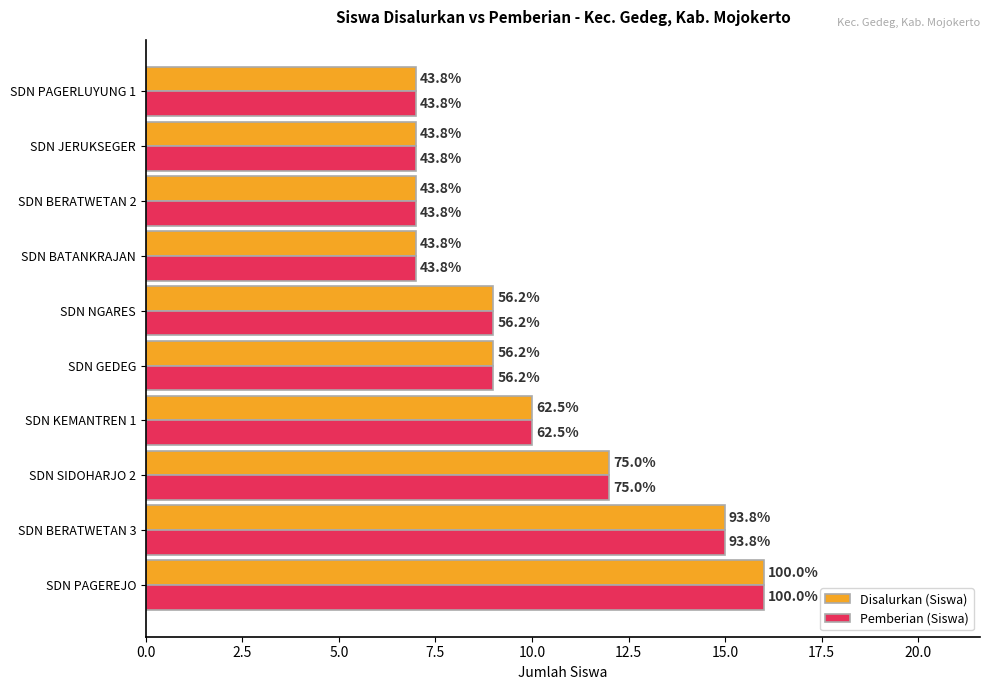

What are all the series names shown in the legend?

Disalurkan (Siswa), Pemberian (Siswa)